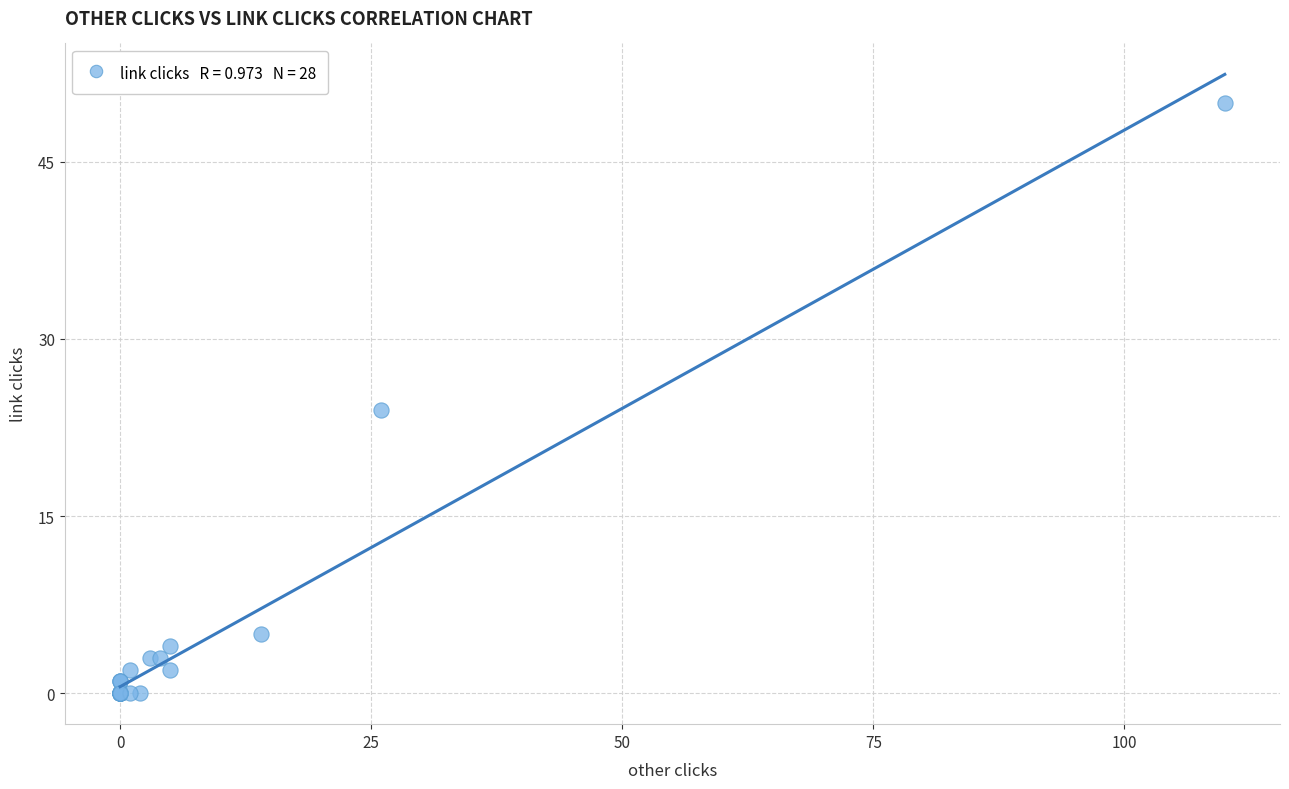

What Y value in the scatter plot is closest to 25?

24